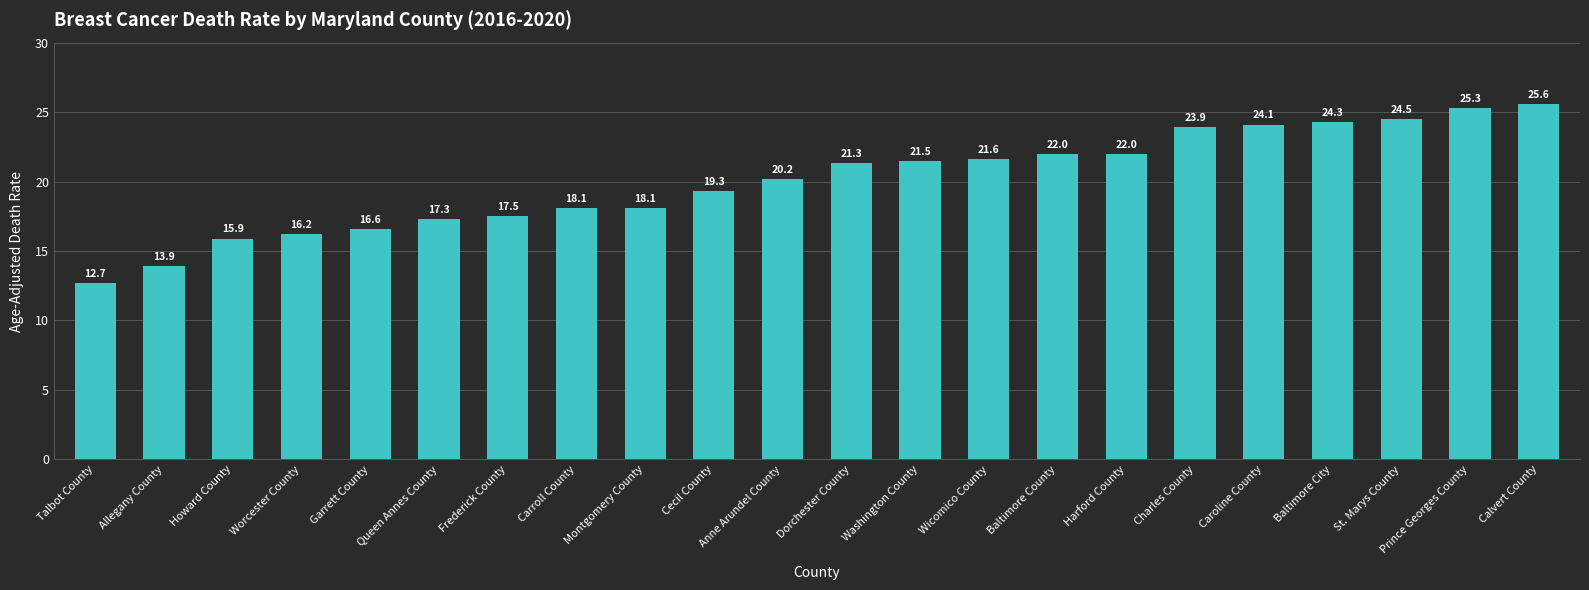

Where does the data first go above 21?

Dorchester County